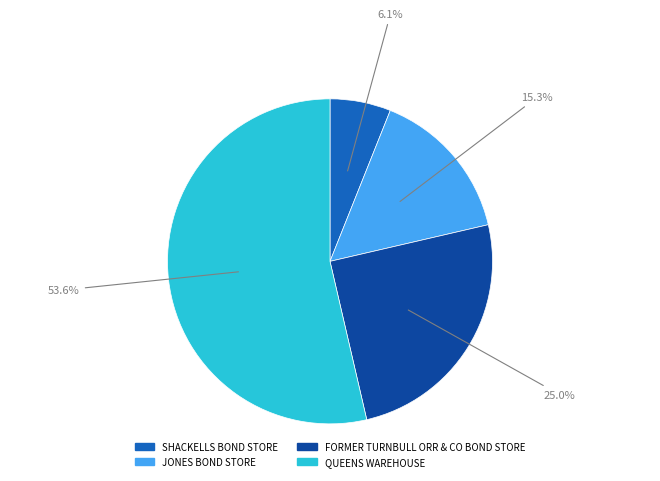

True or false: QUEENS WAREHOUSE accounts for 65% of the total.

False